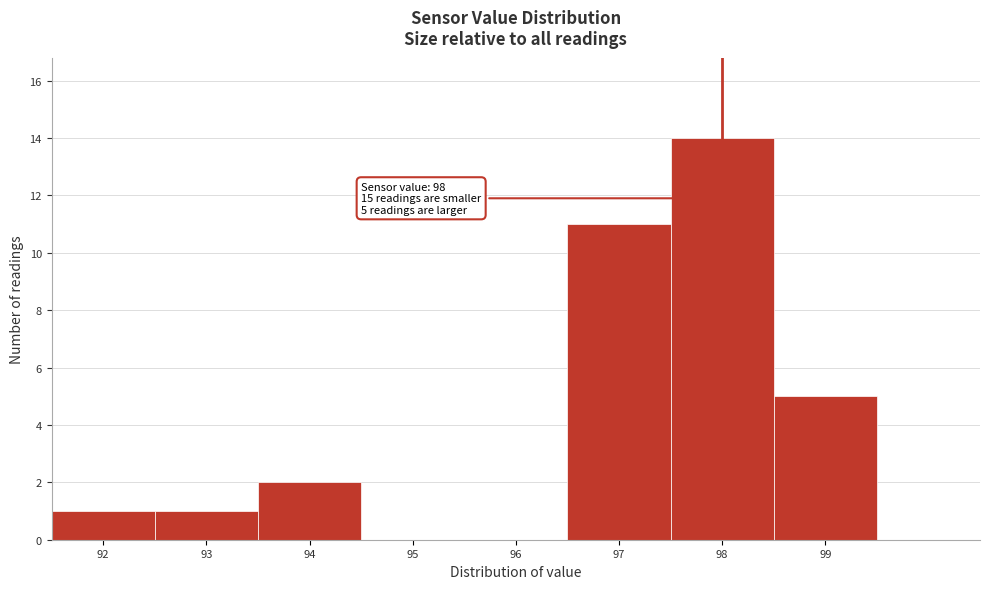

Which range on the x-axis has the tallest bar?

97.5 to 98.5